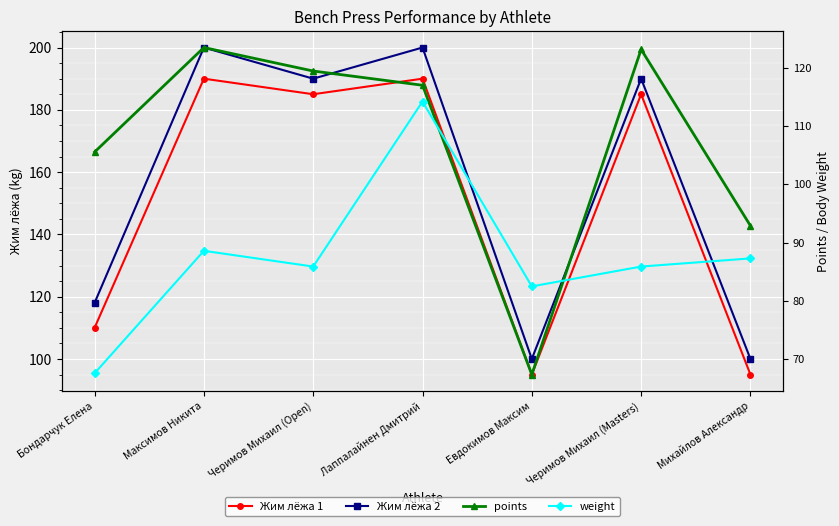

How many interior local valleys does the weight series have?

2